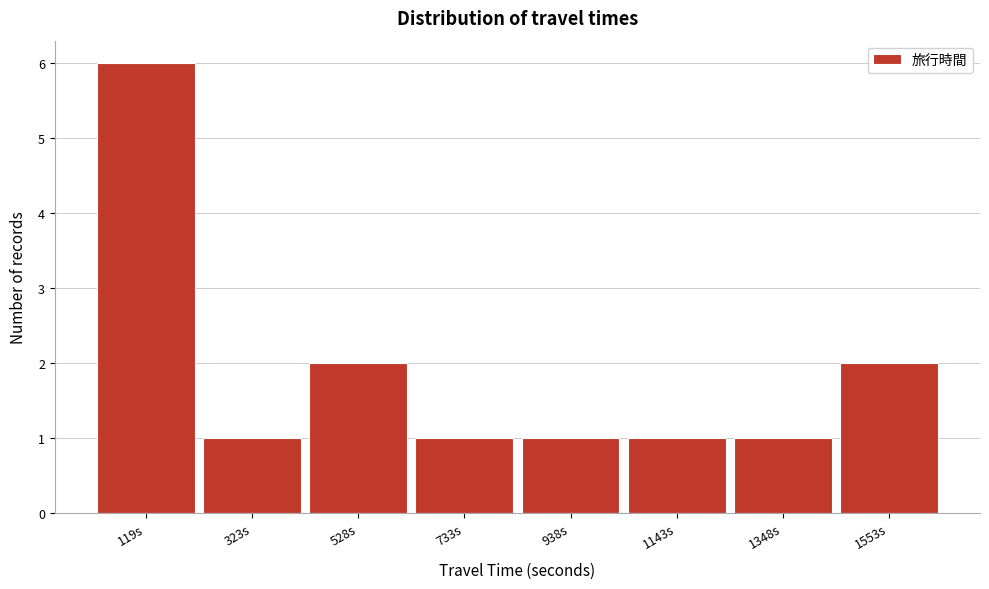

Reading right to left, list all the values displayed in this chart.

2	1	1	1	1	2	1	6